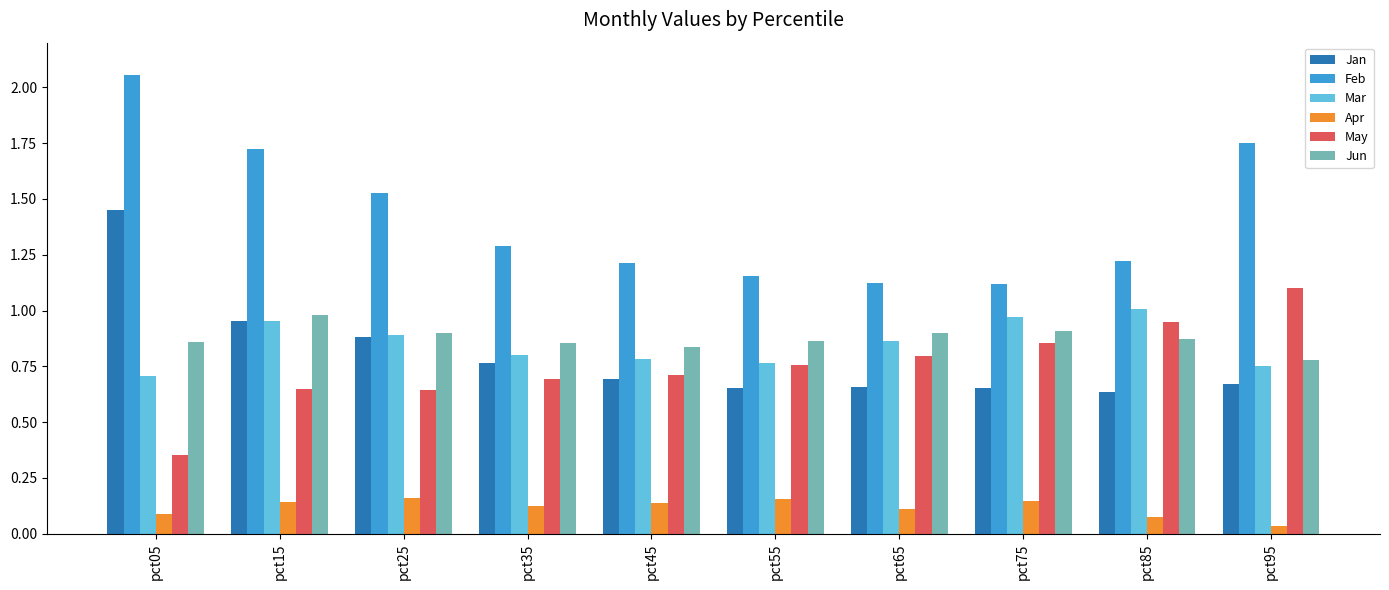

Are the bars horizontal?

No